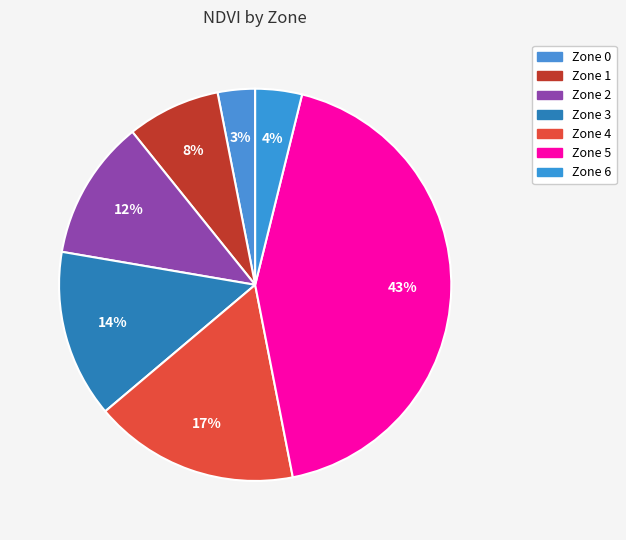

Do Zone 4 and Zone 5 together represent more than half of the pie?

Yes